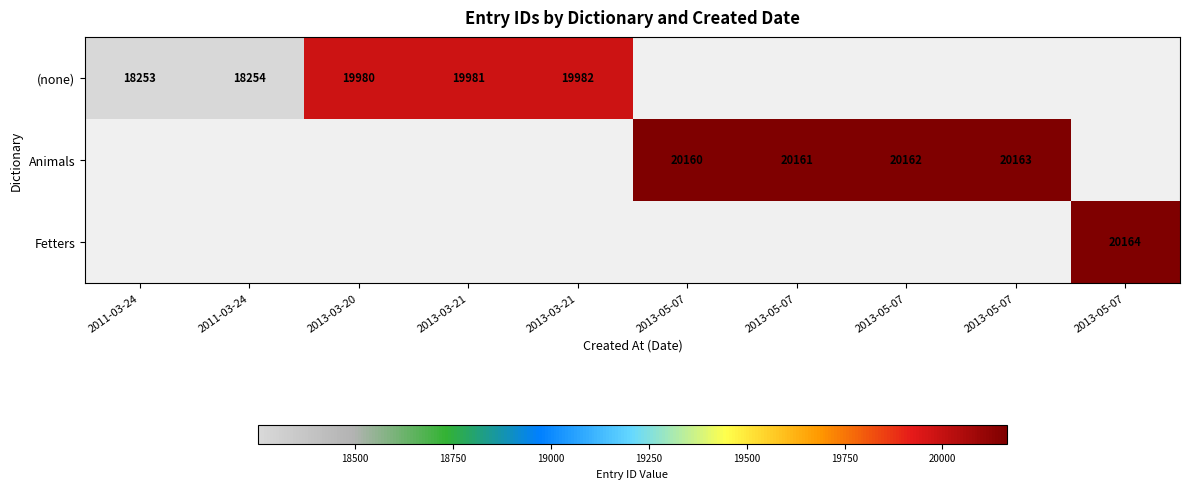

At which category does the chart reach its minimum across all series?

2011-03-24